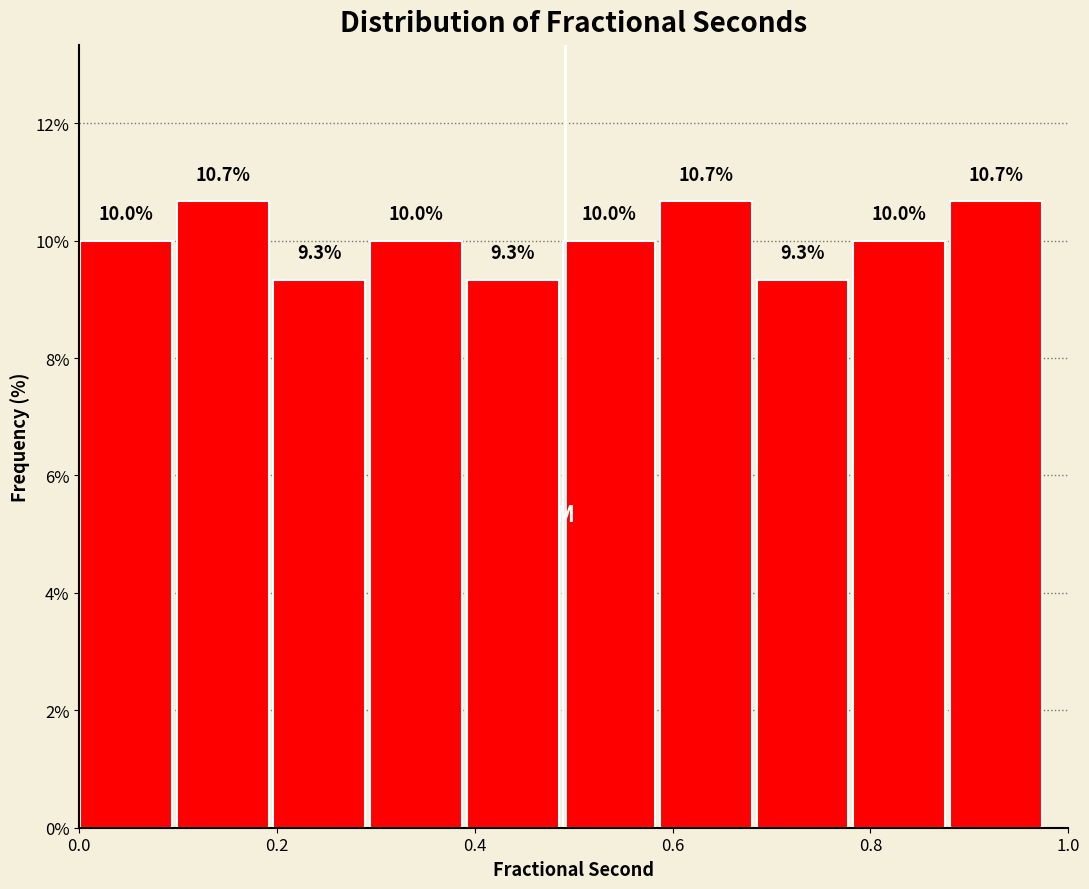

Reading left to right, transcribe this chart: for each bar, give the range it covers on the x-axis and its height. The bar edges are not printed on the chart, so give them approximately, as read against the axis.

0.00 to 0.10: 10.0
0.10 to 0.20: 10.7
0.20 to 0.30: 9.3
0.30 to 0.40: 10.0
0.40 to 0.48: 9.3
0.48 to 0.58: 10.0
0.58 to 0.68: 10.7
0.68 to 0.78: 9.3
0.78 to 0.88: 10.0
0.88 to 0.98: 10.7